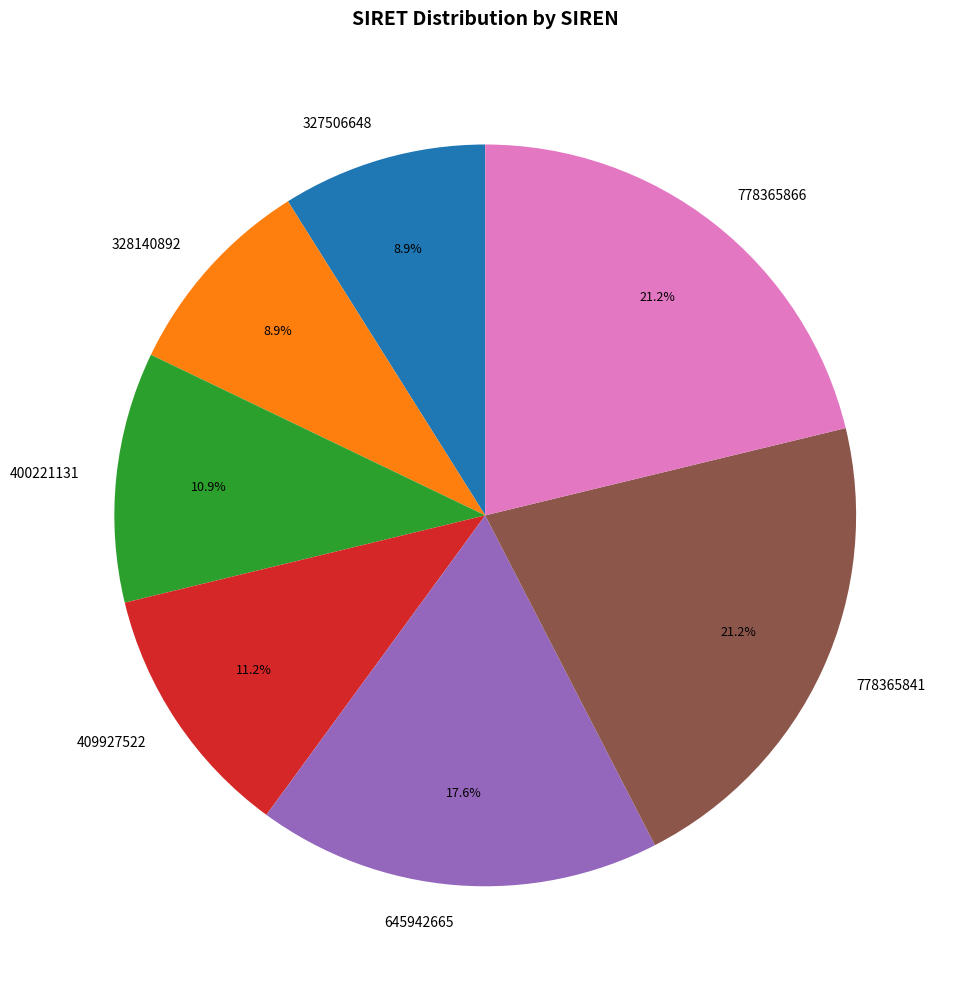

To the nearest percent, what is the average slice percentage?

14%